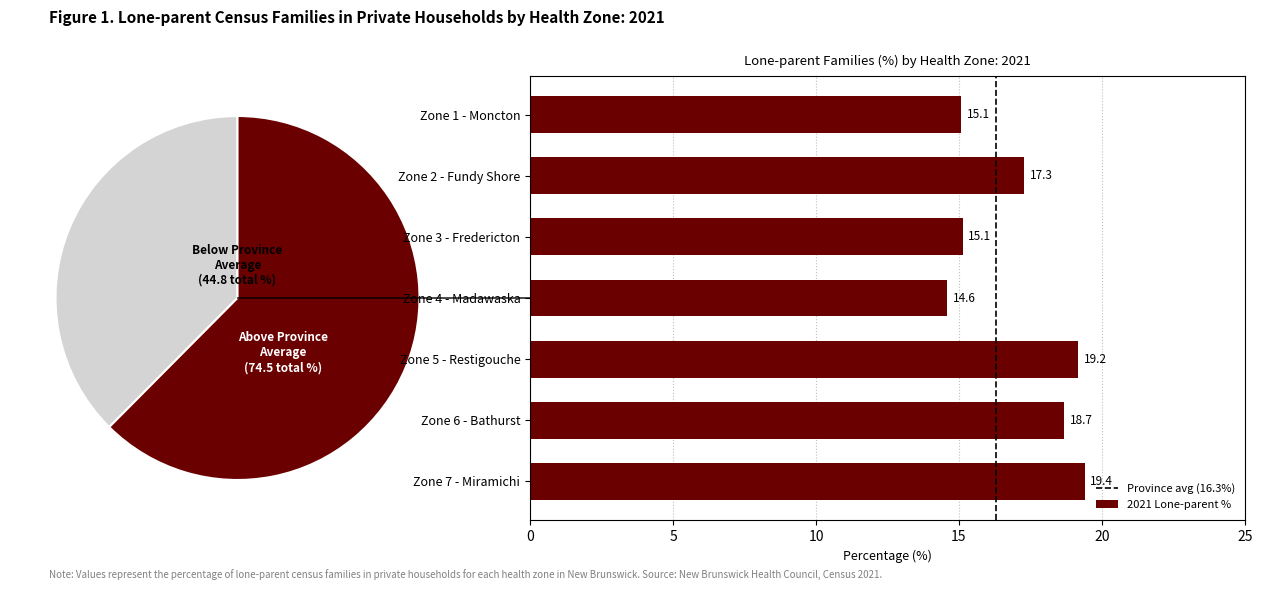

How many values in the 2021 Lone-parent % series exceed 17?

4